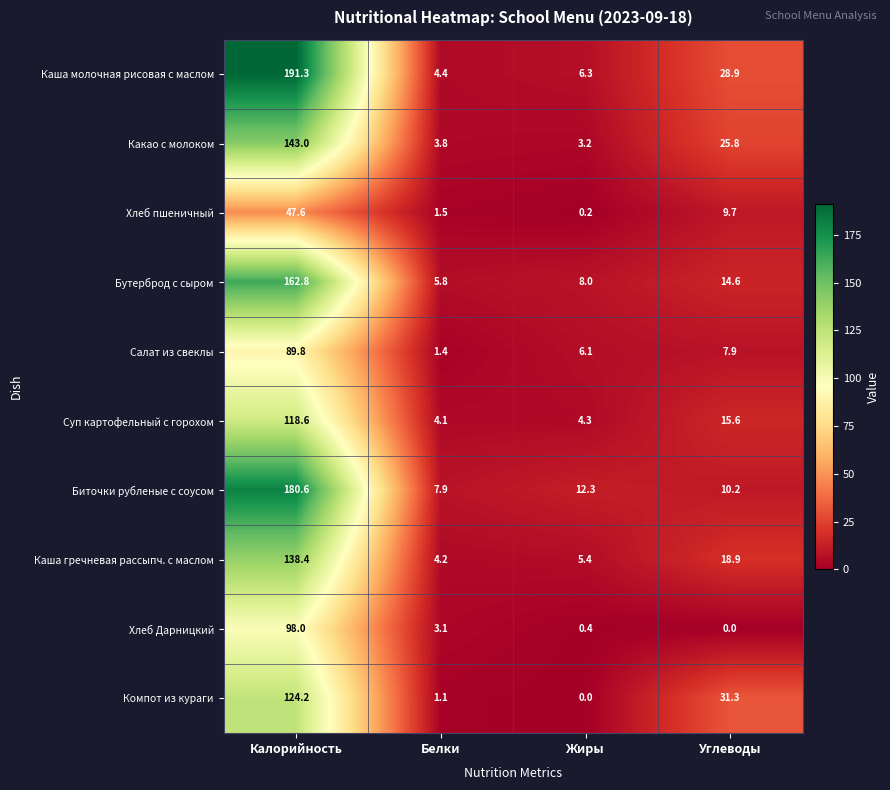

Which series has the largest total across all categories?

Каша молочная рисовая с маслом